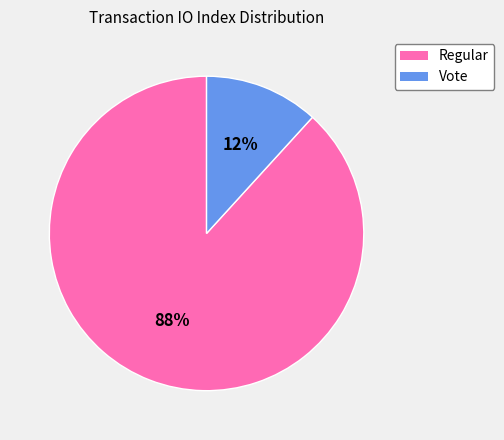

To the nearest percent, what percentage of the pie is Vote?

12%